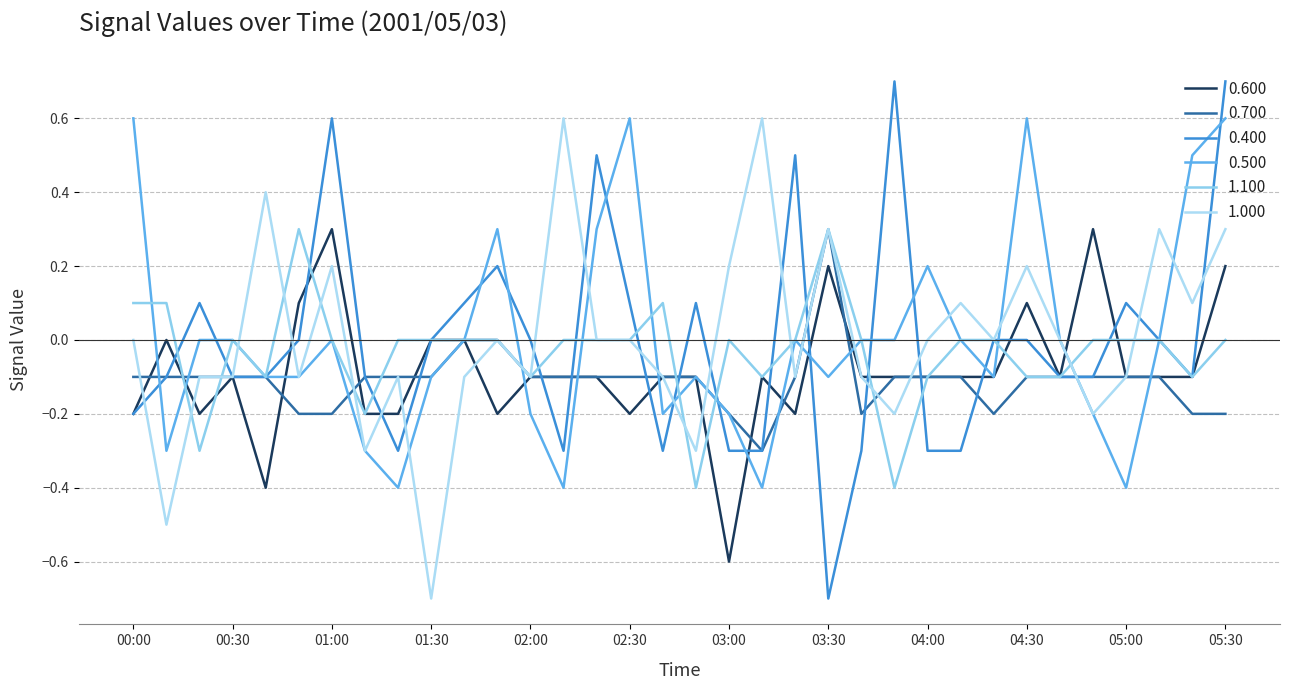

At which label does 1.000 reach its minimum?

01:30